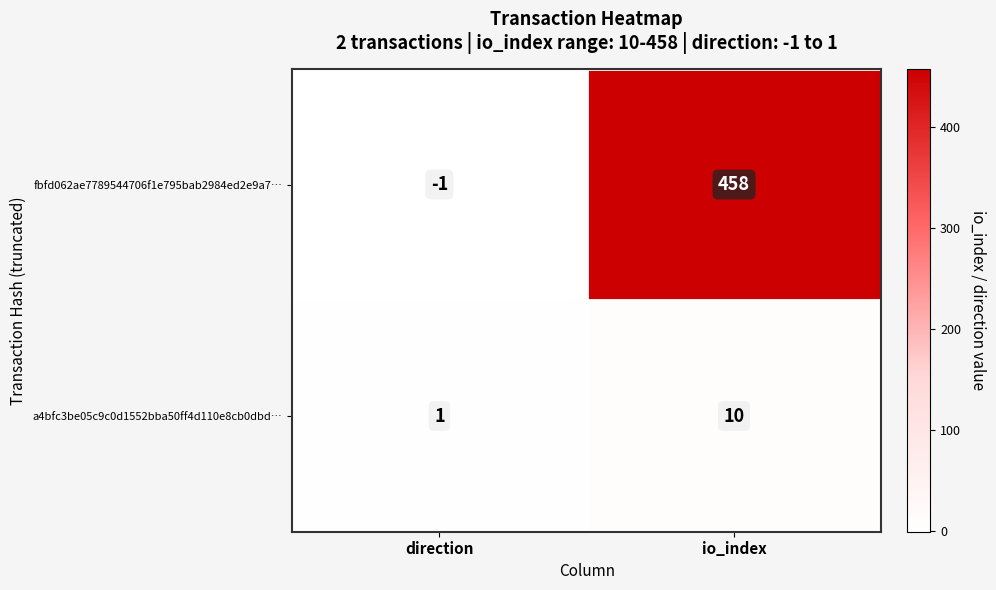

What is the sum of the a4bfc3be05c9c0d1552bba50ff4d110e8cb0dbd… values at io_index and direction?

11